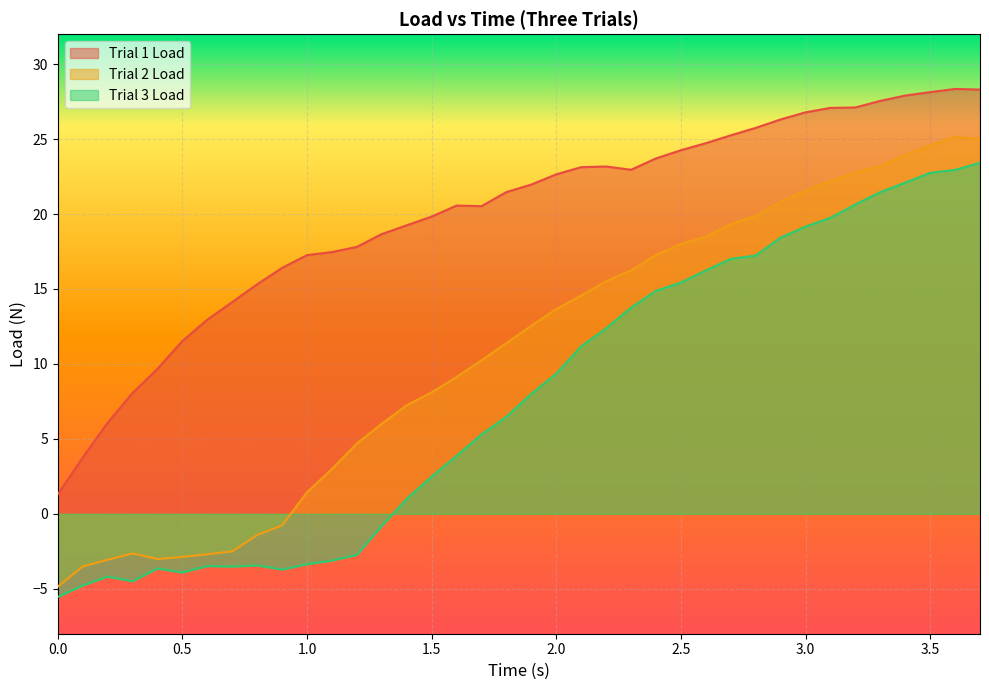

What is the label of the 30th point from the left?

2.9